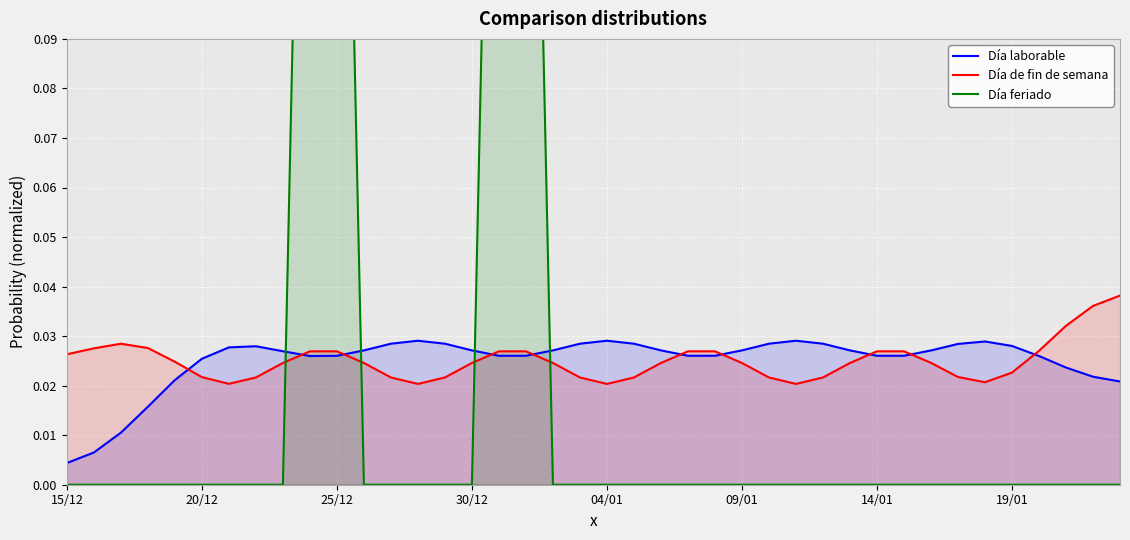

At which label is Día laborable closest to 0?

15/12